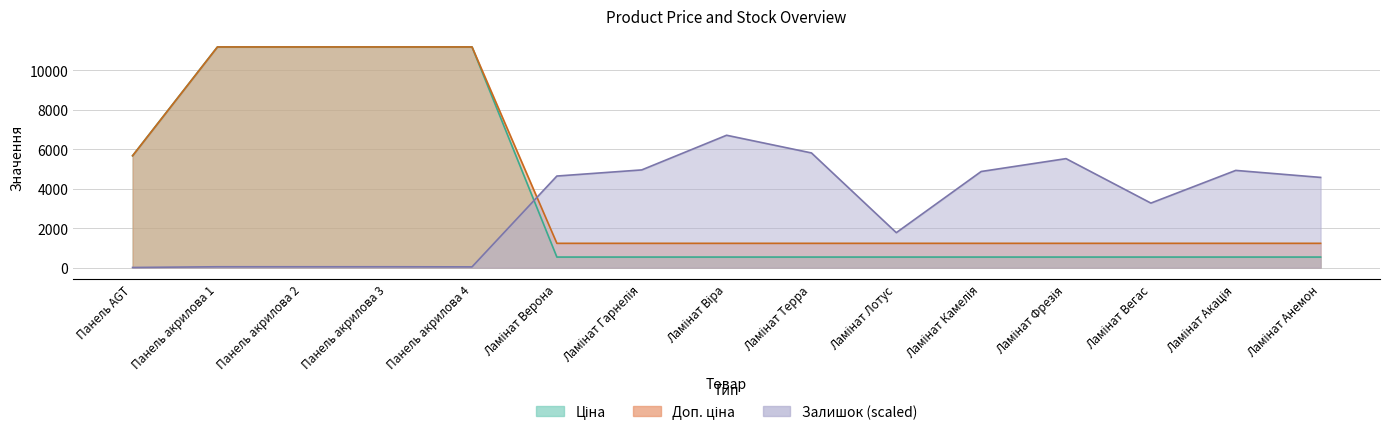

What is the value of the Залишок point at the 9th from the left?

5816.5